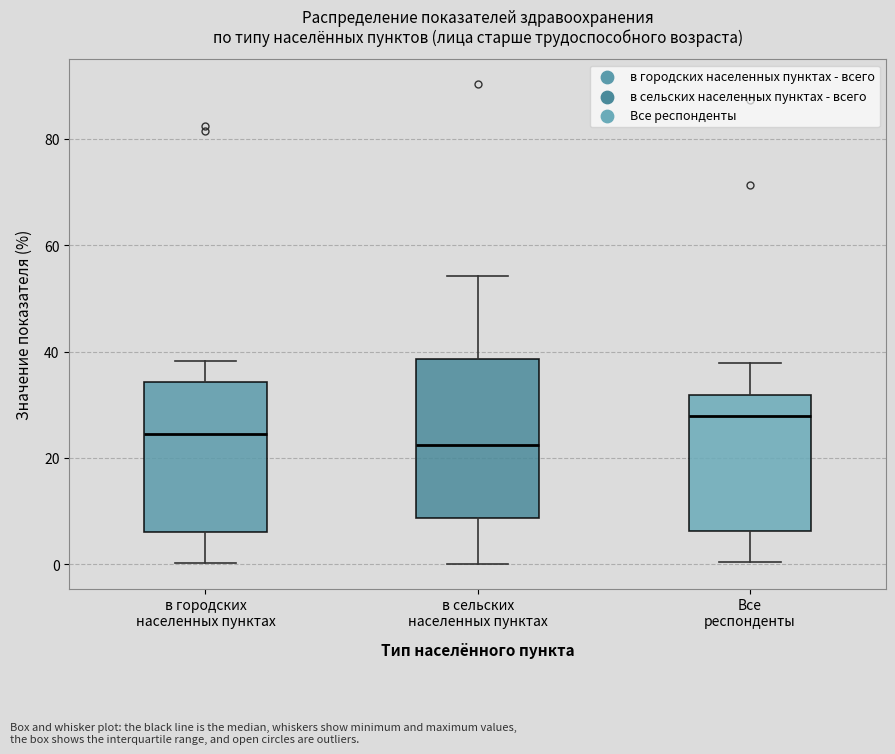

Where does the upper whisker of the box for Все респонденты end on the y-axis? The values are not printed on the chart, so give them approximately, as read against the axis.

38